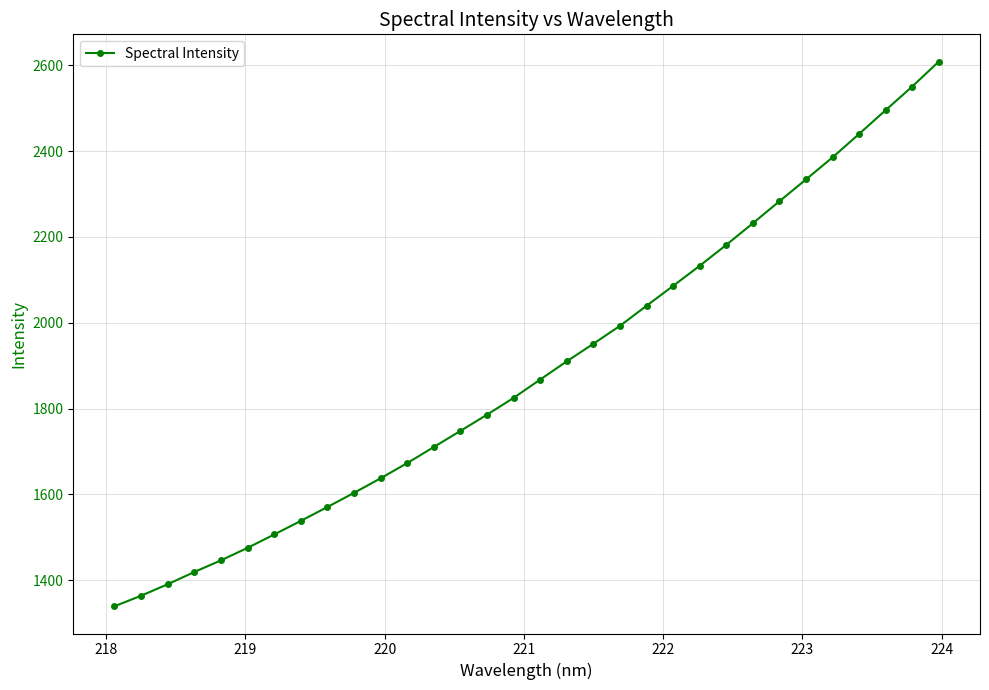

Reading right to left, what are all the values shown in this chart?

2608.5	2550.3	2495.3	2439.9	2385.3	2333.9	2283.1	2231.8	2181.4	2132.7	2085.9	2039.6	1992.8	1951.0	1910.2	1867.7	1825.0	1785.9	1748.1	1710.5	1673.1	1637.8	1603.8	1570.8	1538.4	1506.8	1475.6	1446.6	1419.4	1391.0	1364.2	1339.6